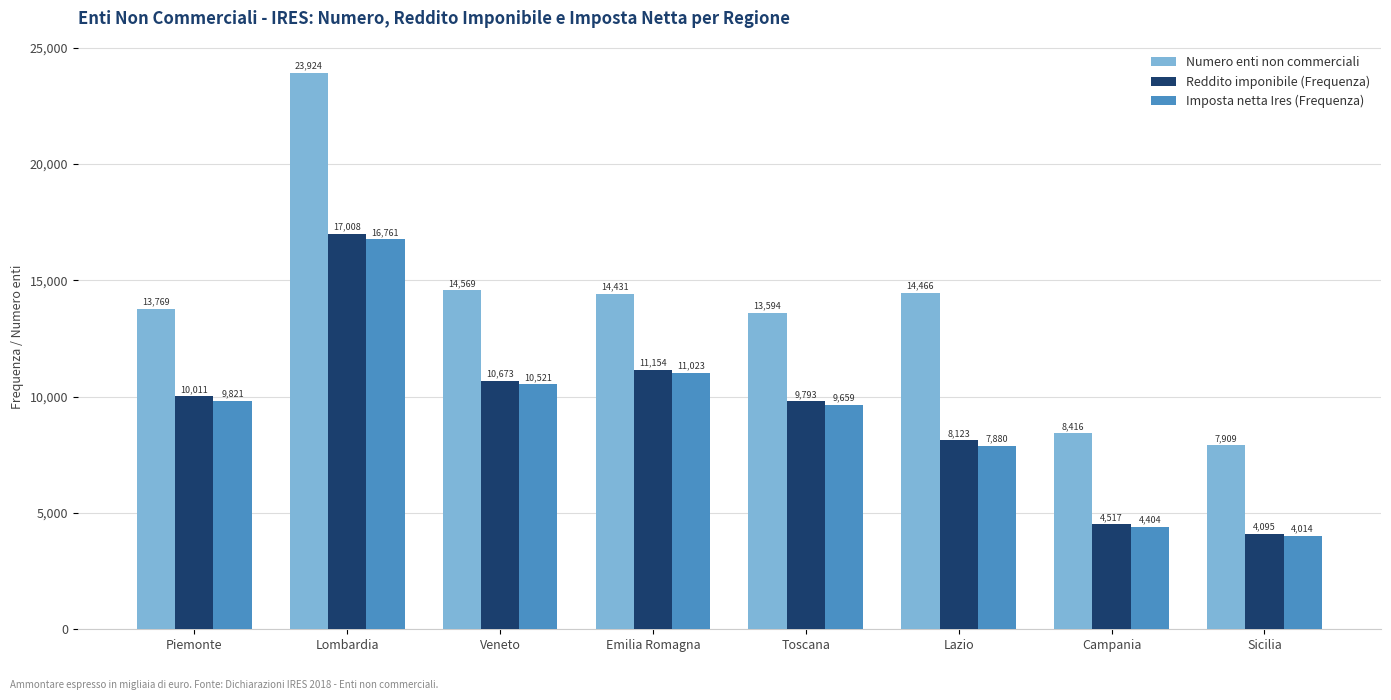

What is the approximate value of Imposta netta Ires (Frequenza) at Lombardia?

16761